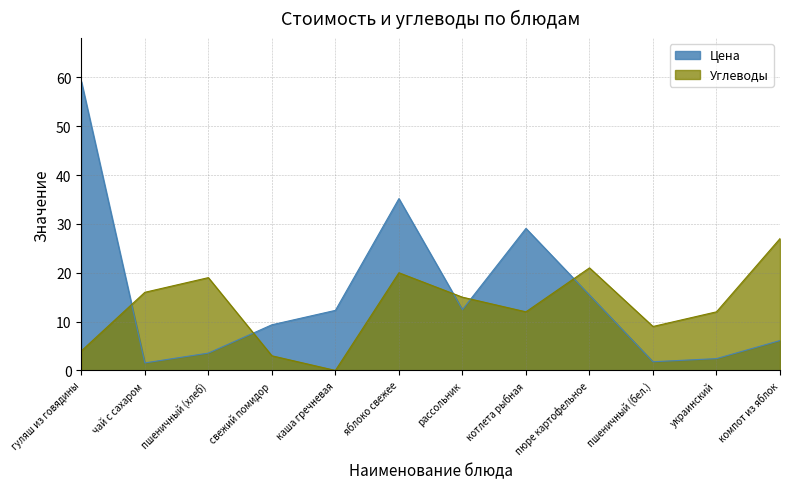

What is the difference between the Цена values at рассольник and украинский?

10.0